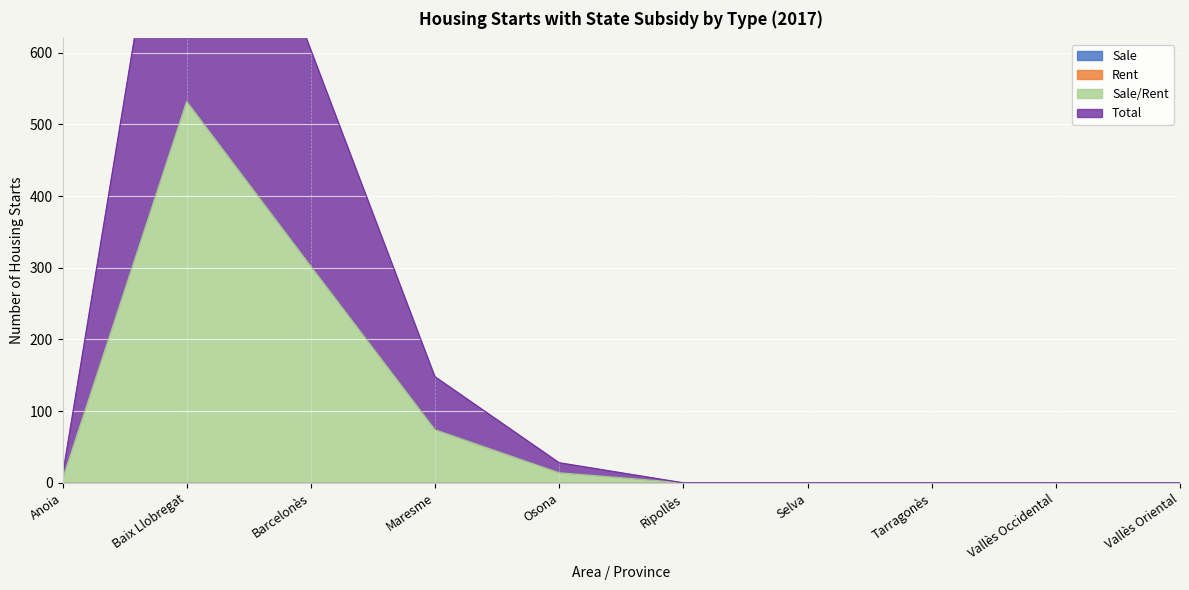

Which series has the largest total across all categories?

Total